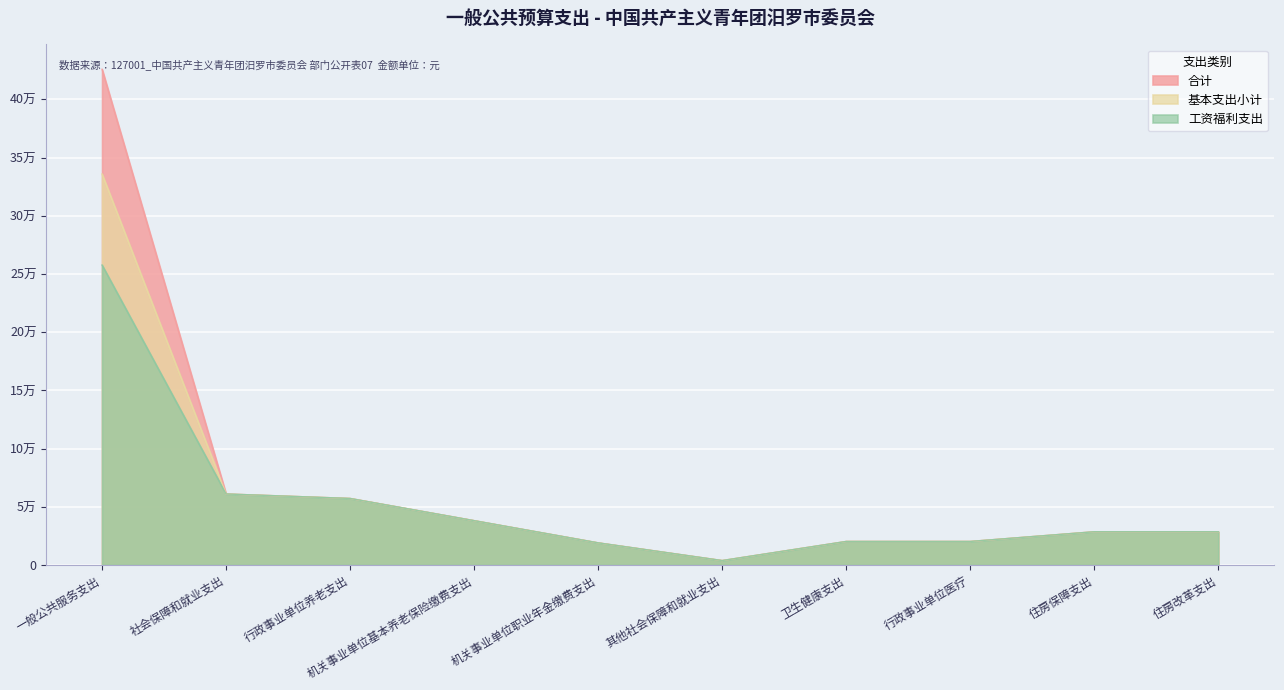

Rank the series at 机关事业单位基本养老保险缴费支出 from lowest to highest value.

合计, 基本支出小计, 工资福利支出